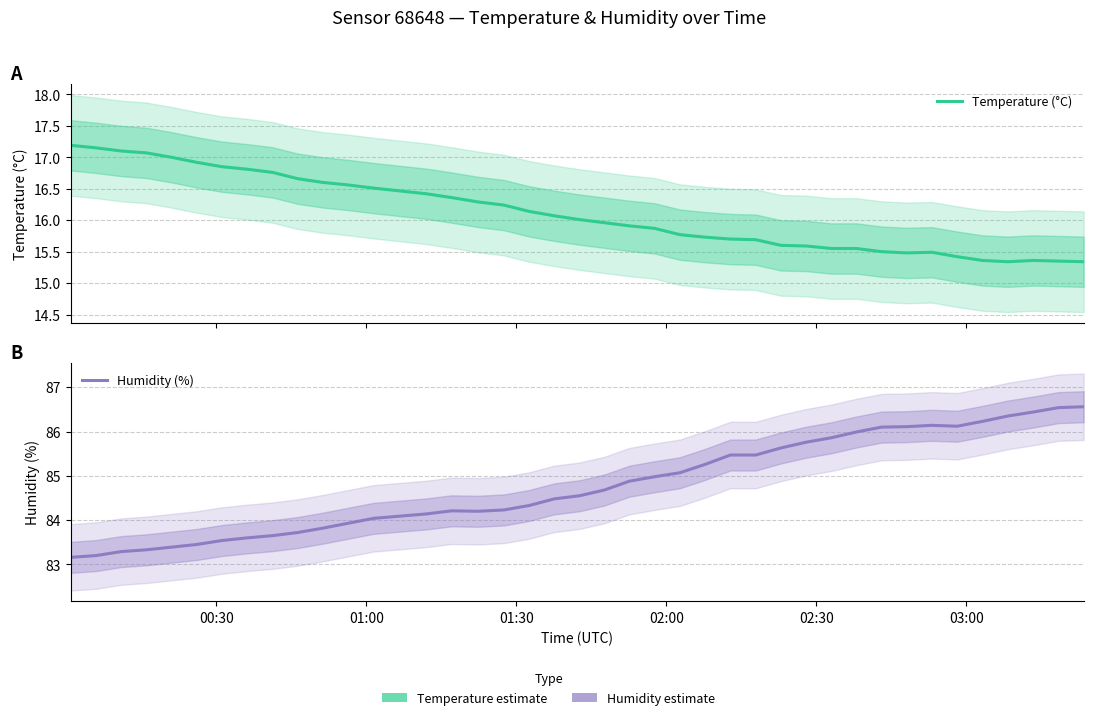

Does the chart display data point markers on the line(s)?

No